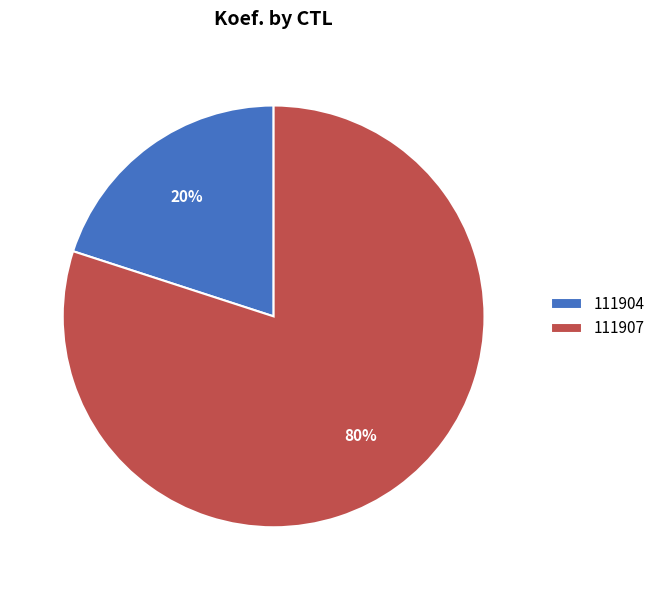

To the nearest percent, what percentage of the pie is 111907?

80%